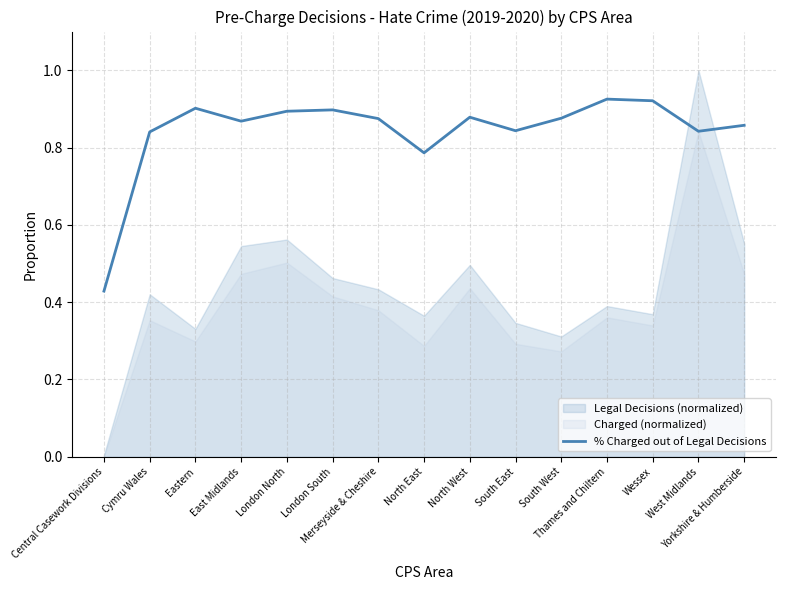

The value at South East is 0.5. True or false?

False